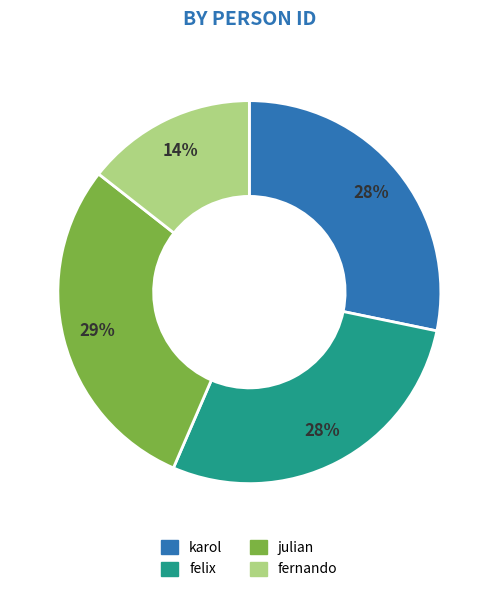

Combined, do felix and fernando account for over 50%?

No